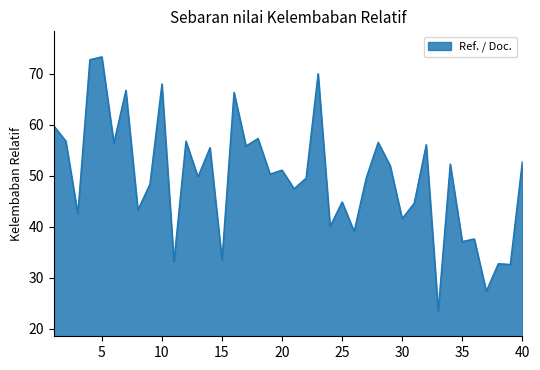

What is the difference between the maximum and minimum values?

49.8